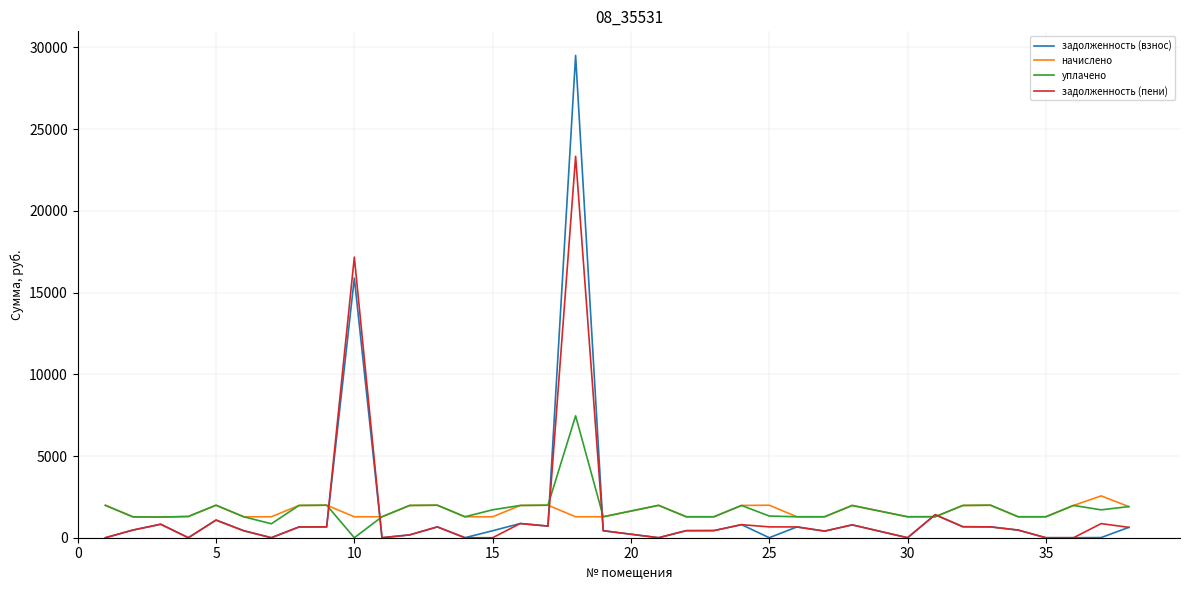

Which series has the largest range (max minus min)?

задолженность (взнос)